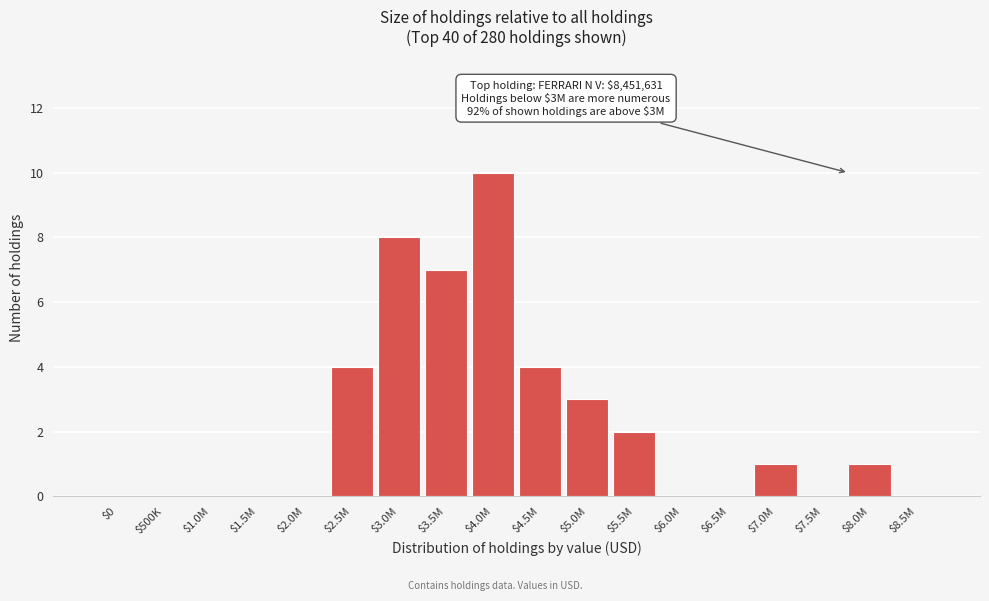

What is the sum of all values?

40